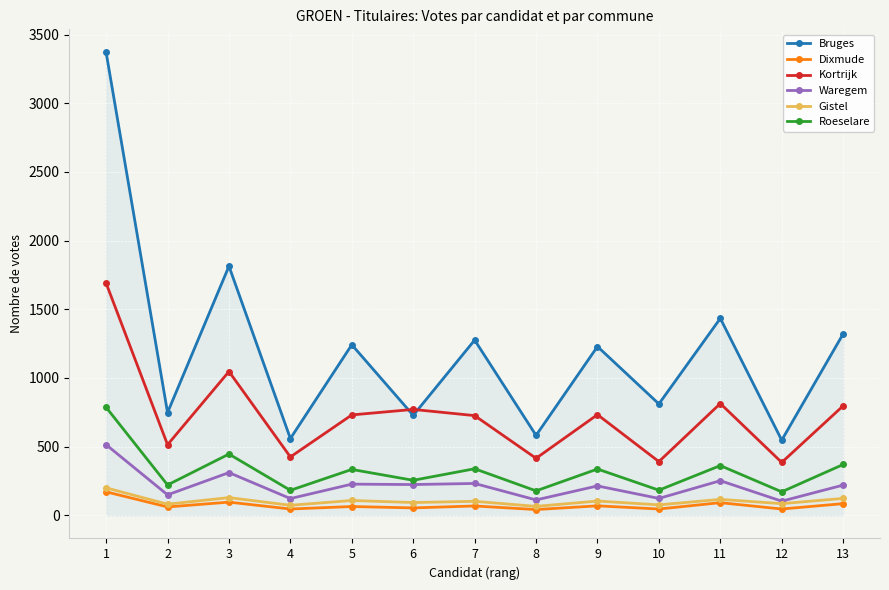

True or false: Bruges and Gistel intersect in this chart.

False